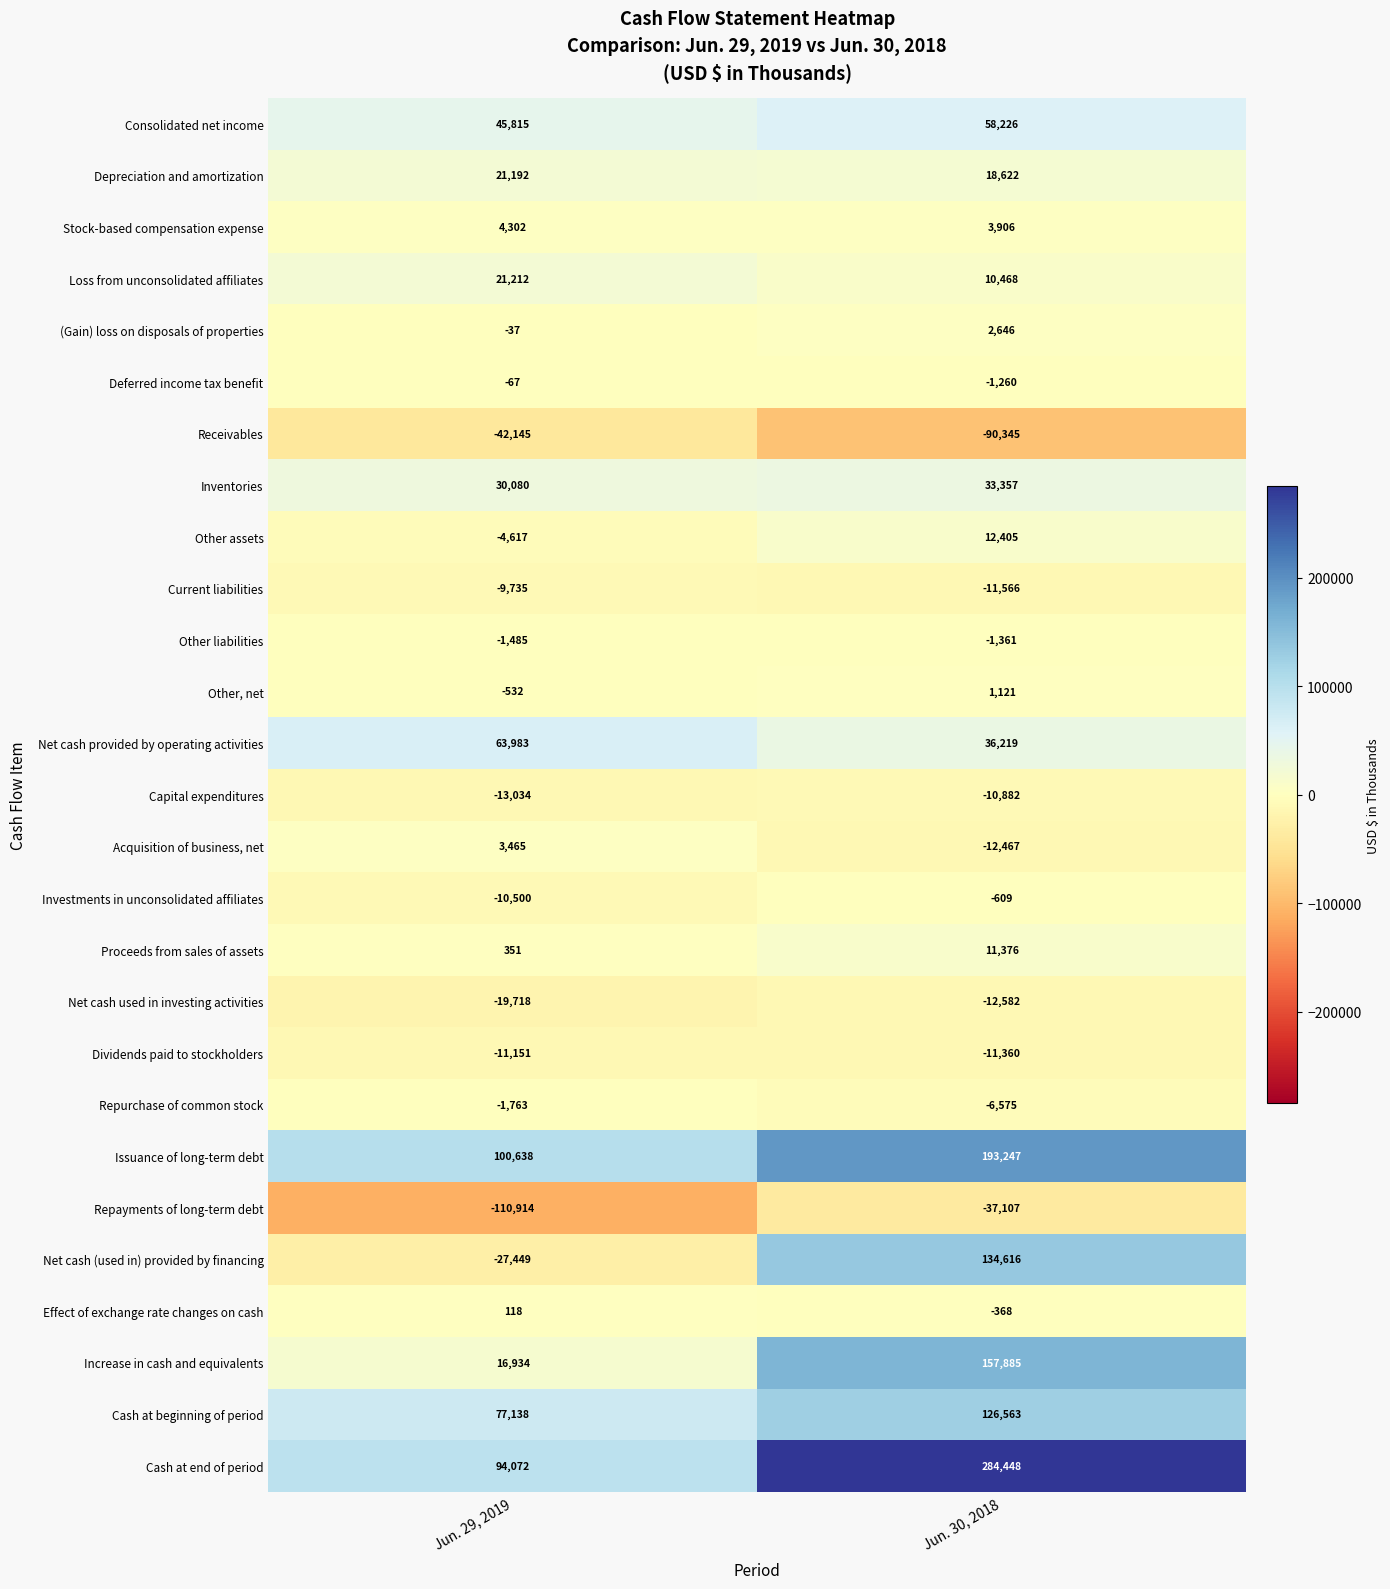

Which category has the lowest value in the Issuance of long-term debt series?

Jun. 29, 2019